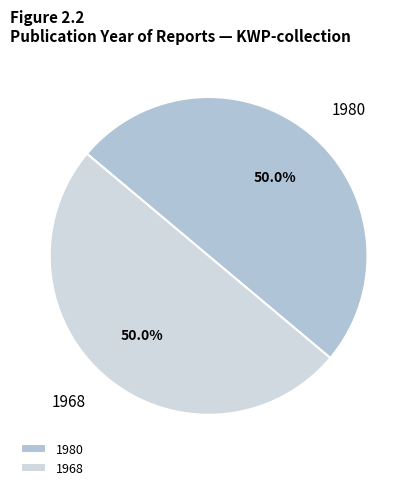

To the nearest percent, what is the average slice percentage?

50%